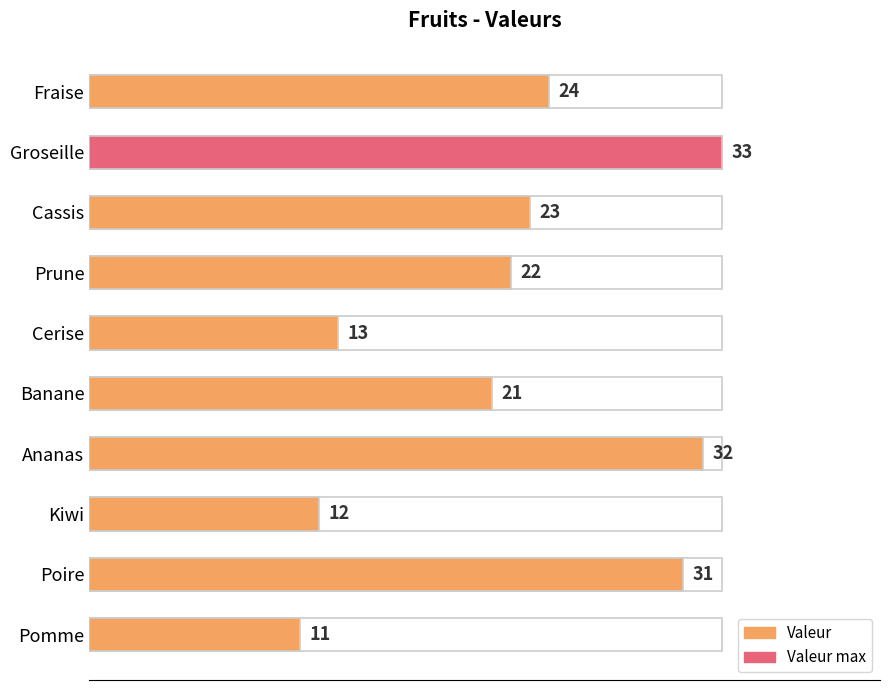

What is the maximum value shown in the chart?

33